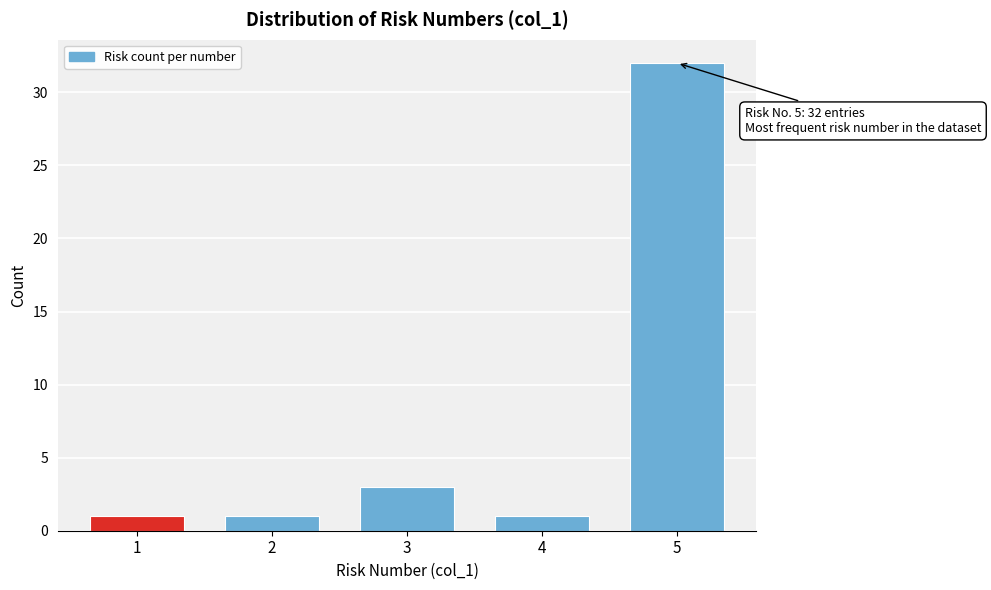

Reading right to left, extract all data points from this chart.

5=32	4=1	3=3	2=1	1=1